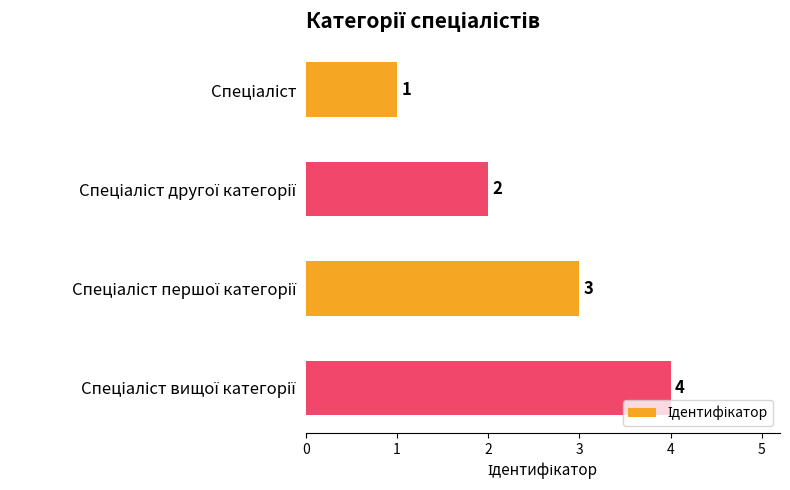

What is the difference between the maximum and second lowest values?

2